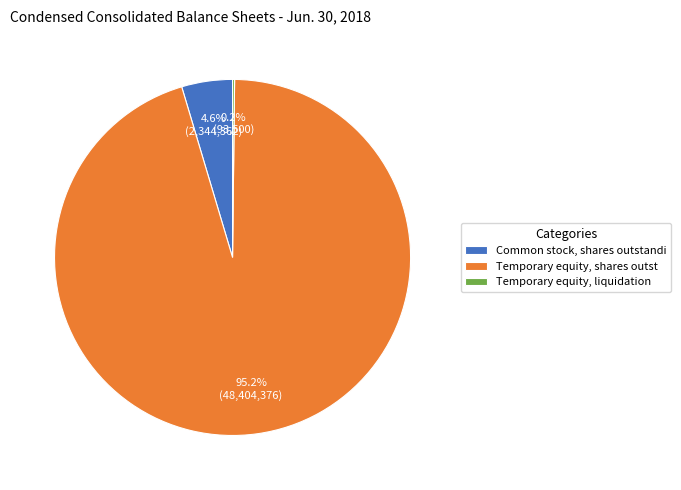

What is the largest slice in the pie chart?

Temporary equity, shares outst